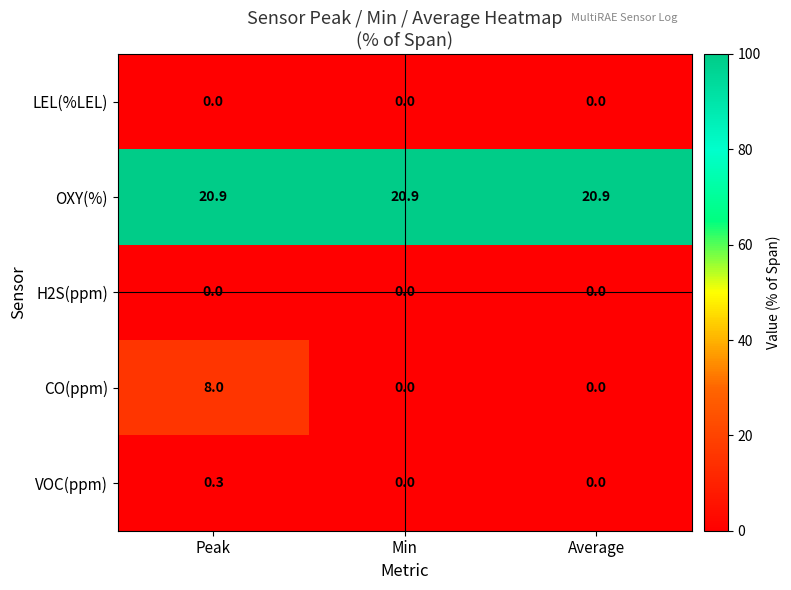

Which series has the largest total across all categories?

OXY(%)